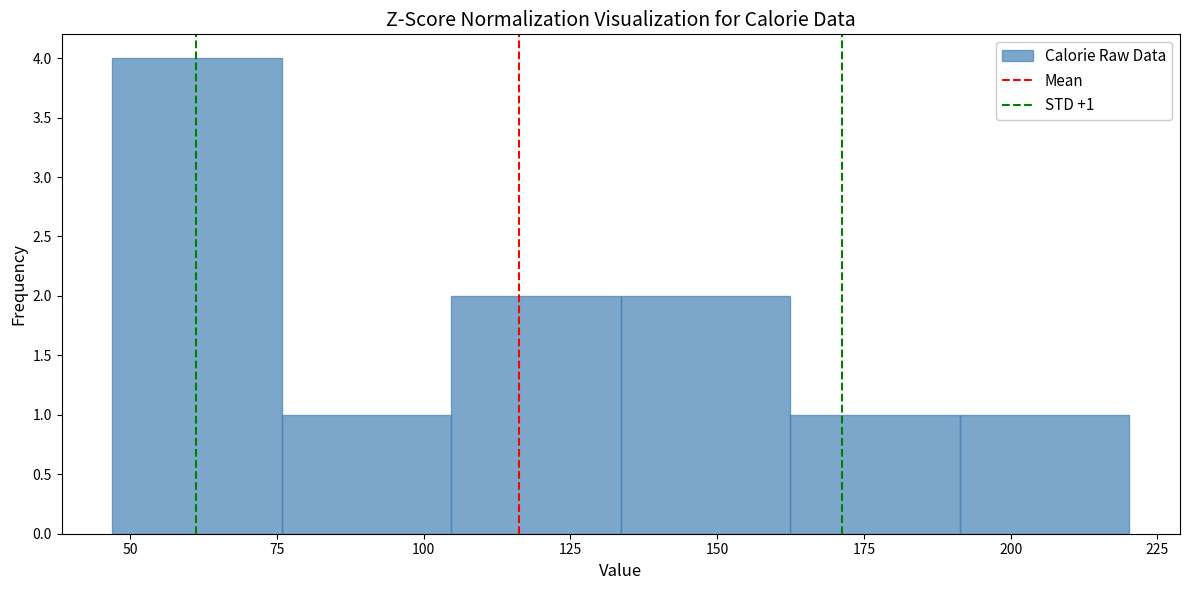

Over which range of the x-axis is the bar tallest?

45 to 75